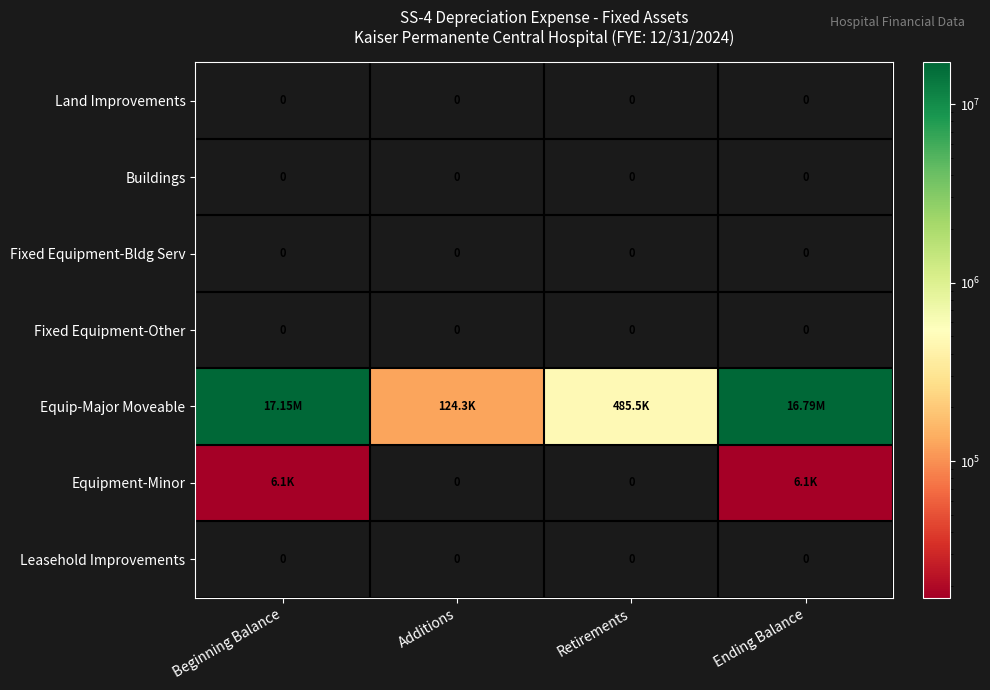

Is it true that Equipment-Minor equals 4173.8 at Beginning Balance?

False